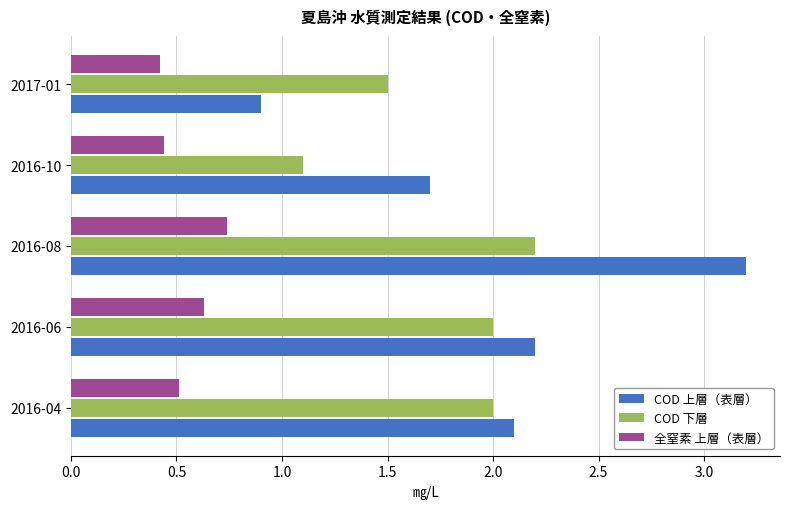

What is the difference between the maximum and second lowest values in the 全窒素 上層（表層） series?

0.3